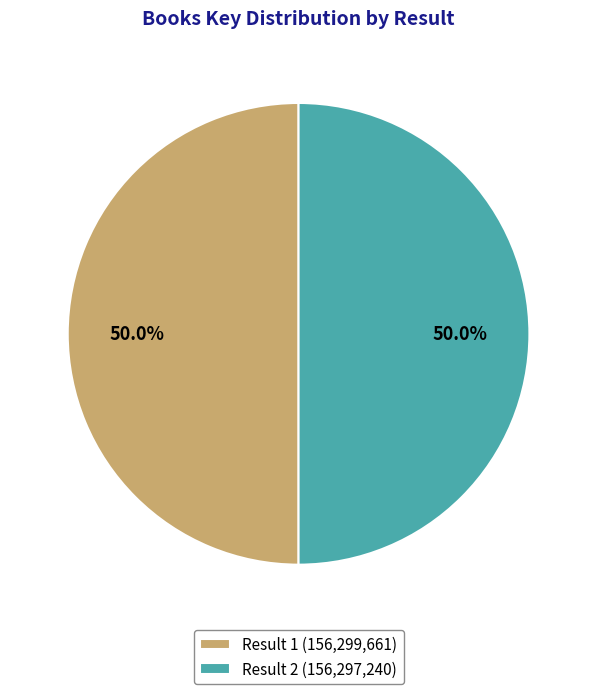

What portion of the pie excludes Result 2 (156,297,240)?

50.0%